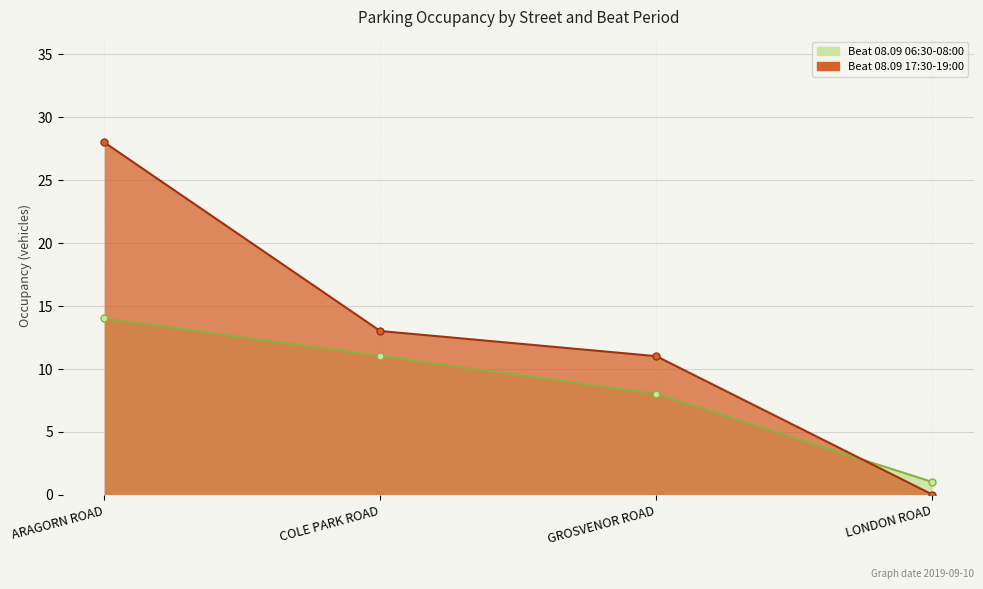

Which series changed the most between ARAGORN ROAD and LONDON ROAD?

Beat 08.09 17:30-19:00